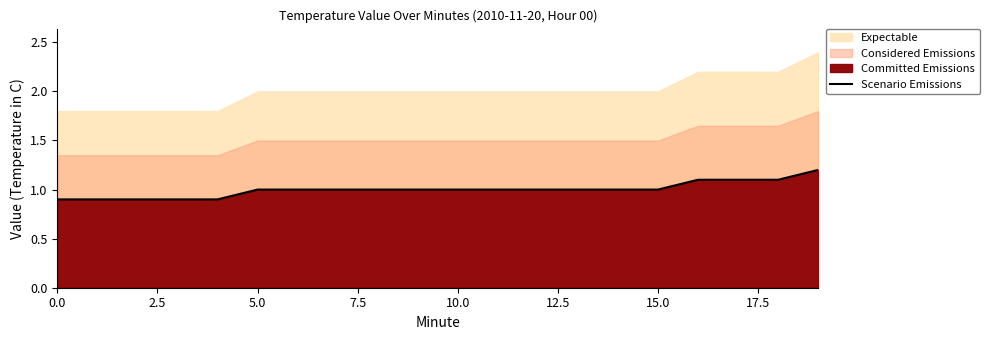

Approximately how many times larger is the value at 13 compared to 12.5?

1.0